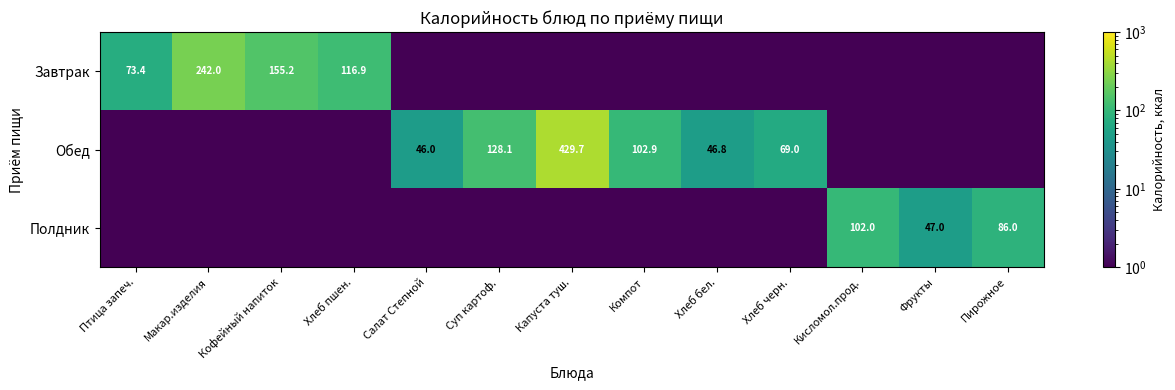

What is the spread (max minus min) of values at Капуста туш.?

429.7